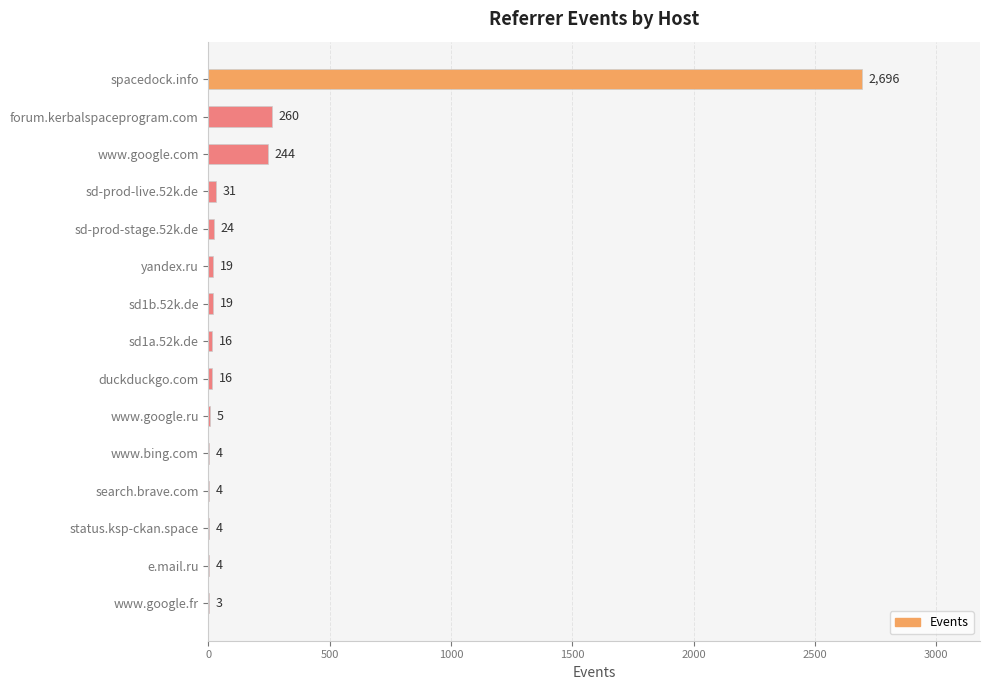

What is the sum of all values?

3349